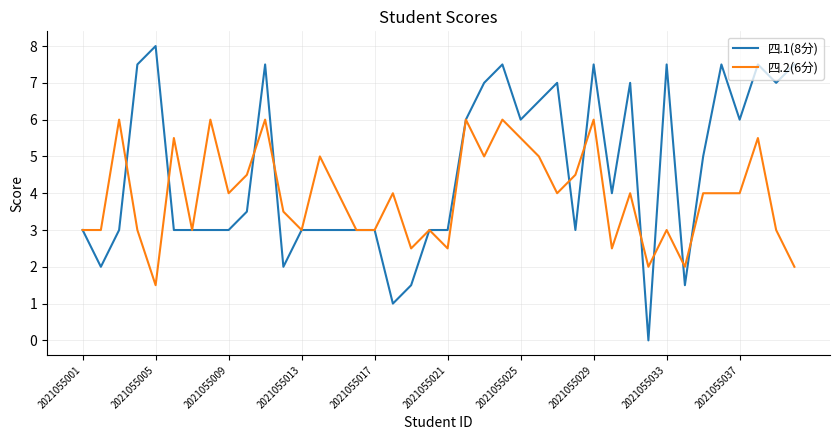

List the series in order of their peak value, lowest first.

四.2(6分), 四.1(8分)